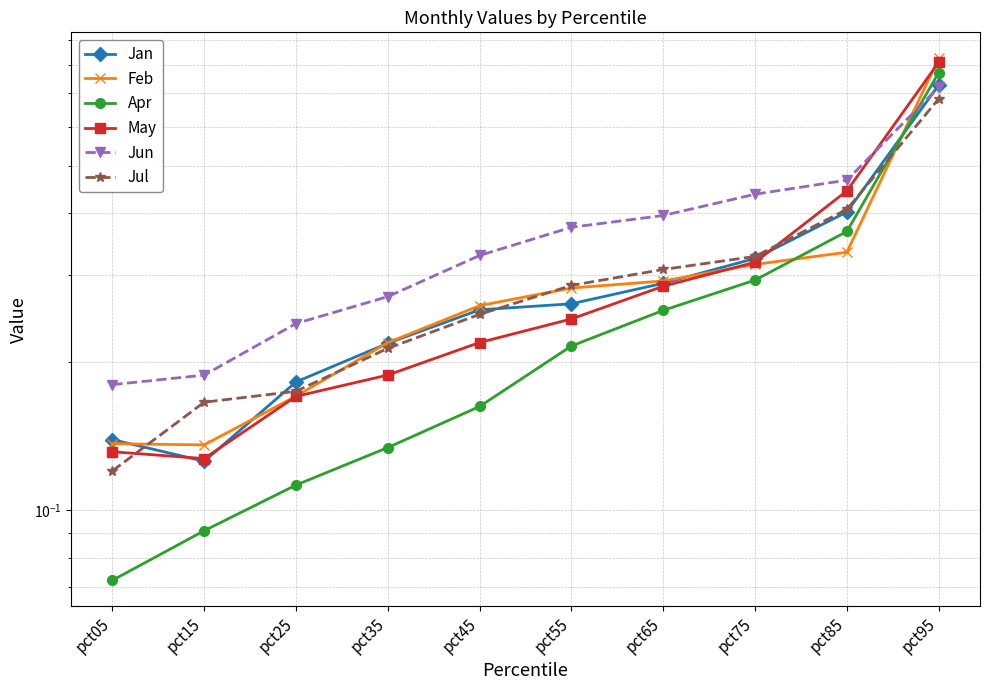

Does the chart display data point markers on the line(s)?

Yes